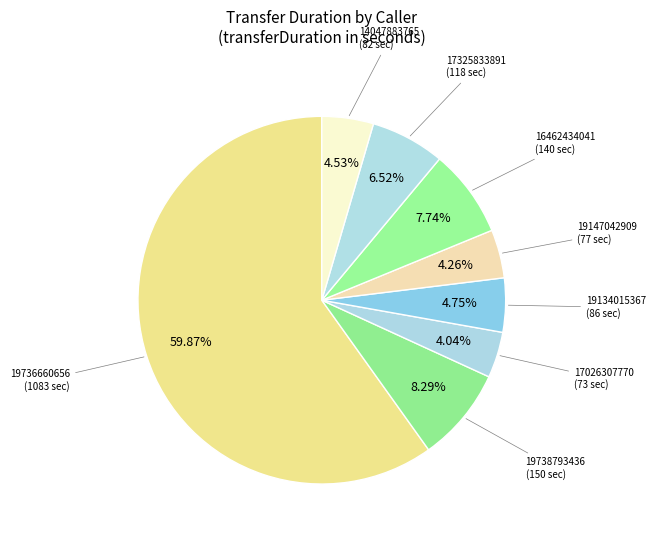

How many slices are in this pie chart?

8